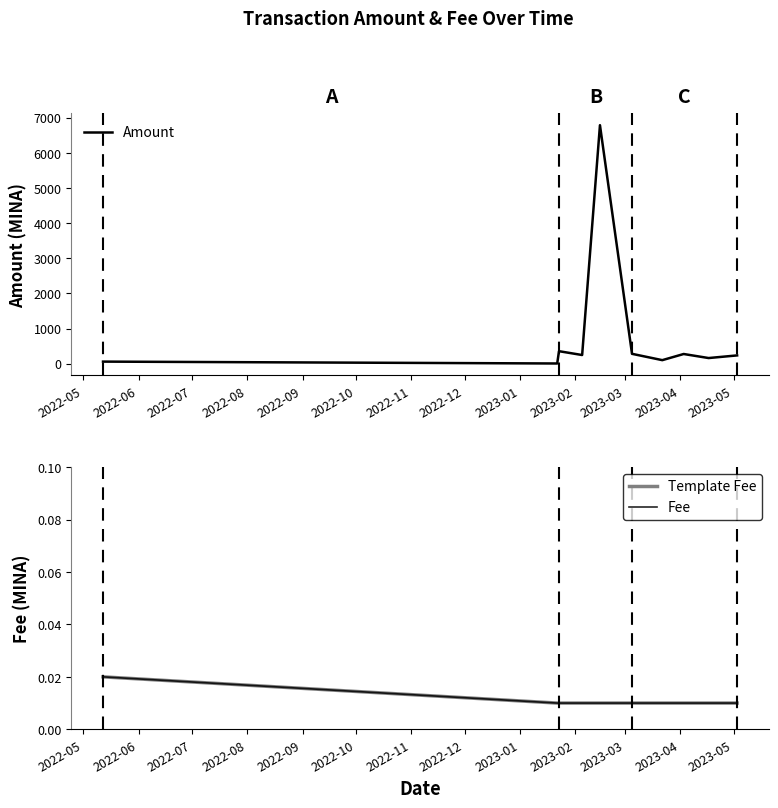

What are all the series names shown in the legend?

Amount, Template Fee, Fee